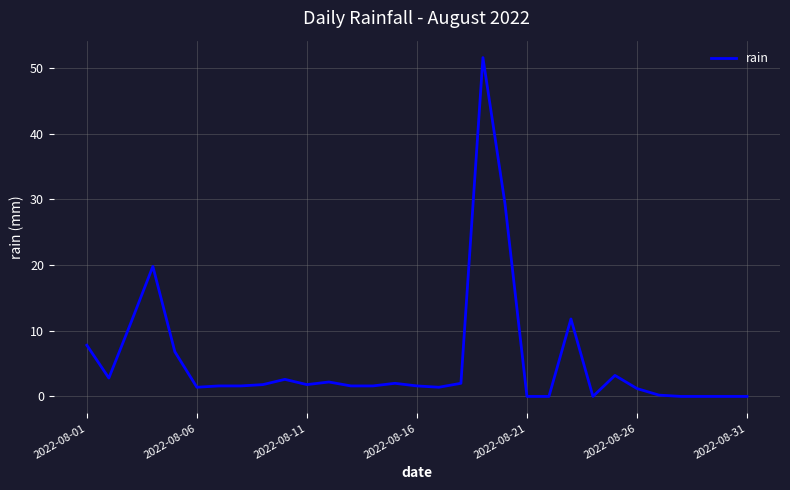

How many series are shown in this chart?

1